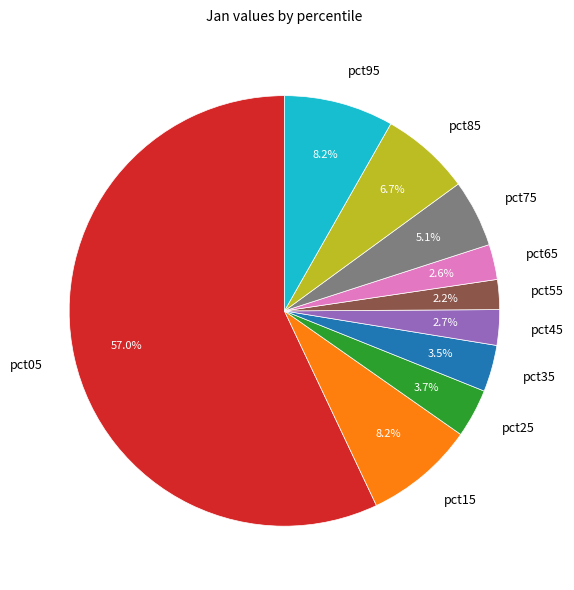

Which has a higher value, pct15 or pct75?

pct15